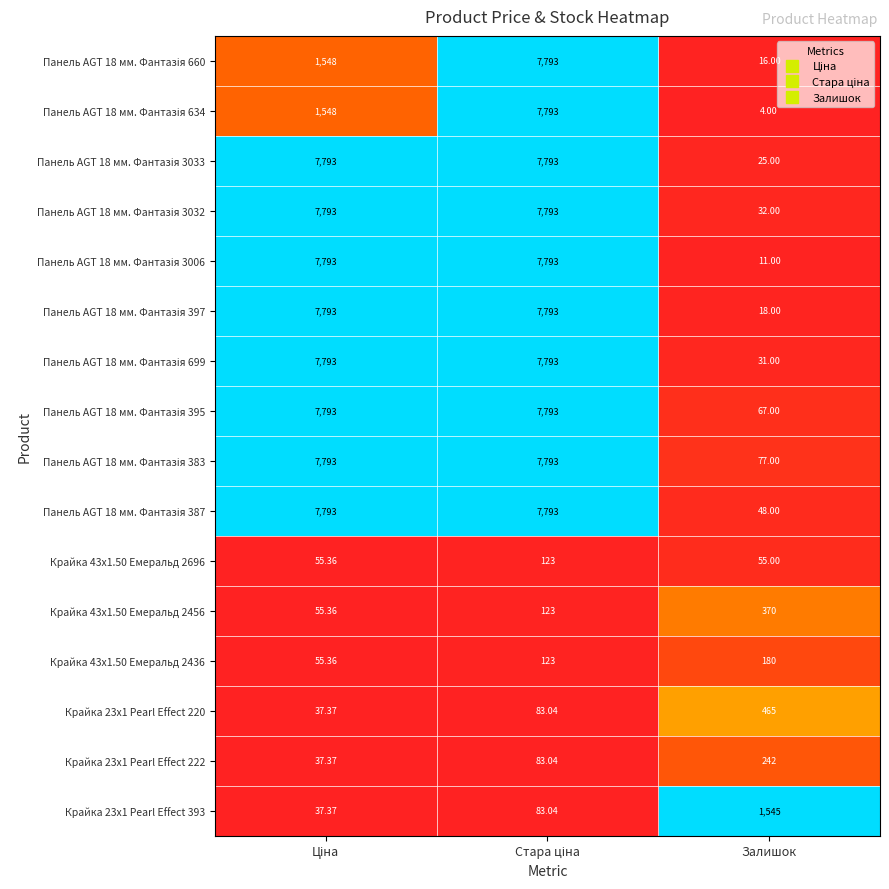

Count the number of categories in the chart.

3